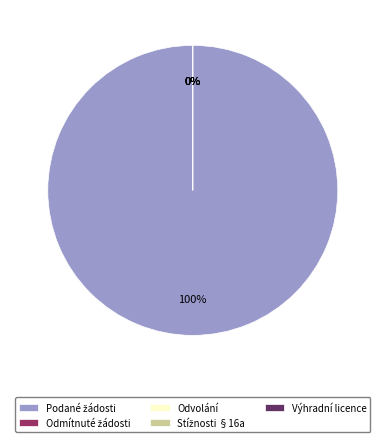

Which slice is the largest?

Počet podaných žádostí o informace